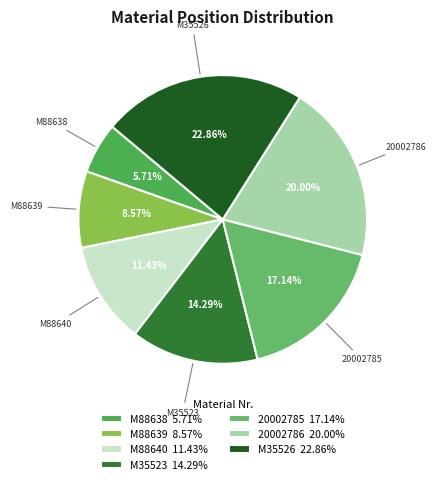

What portion of the pie excludes M88639?

91.4%